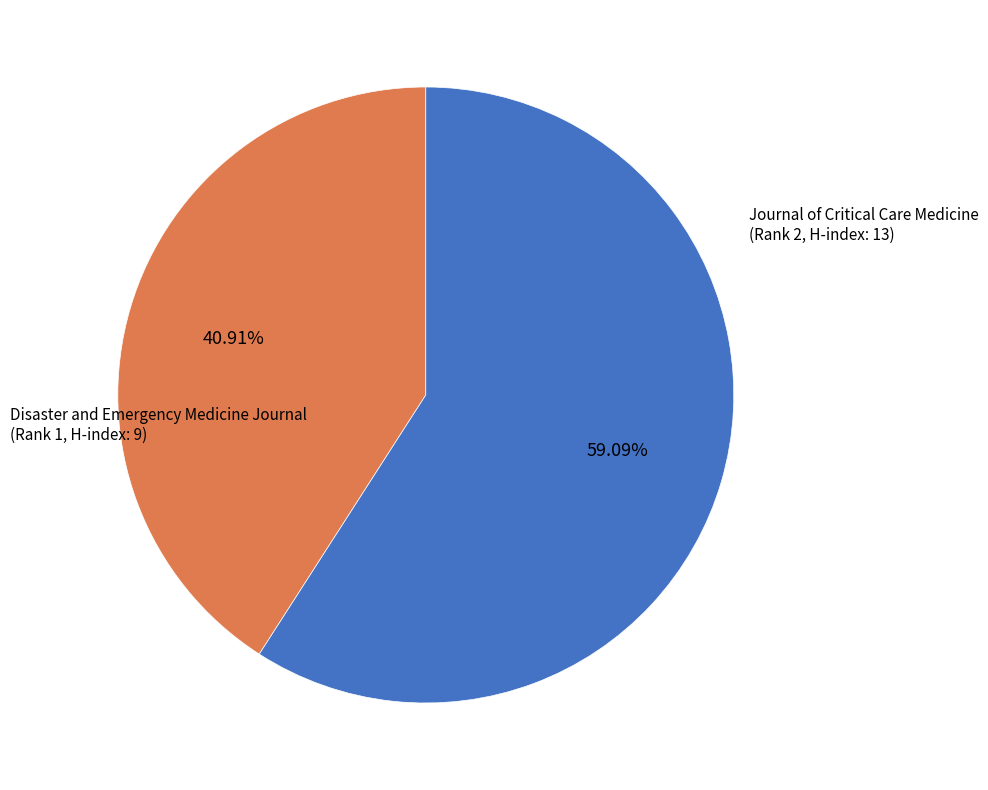

Does any single category account for the majority?

Yes